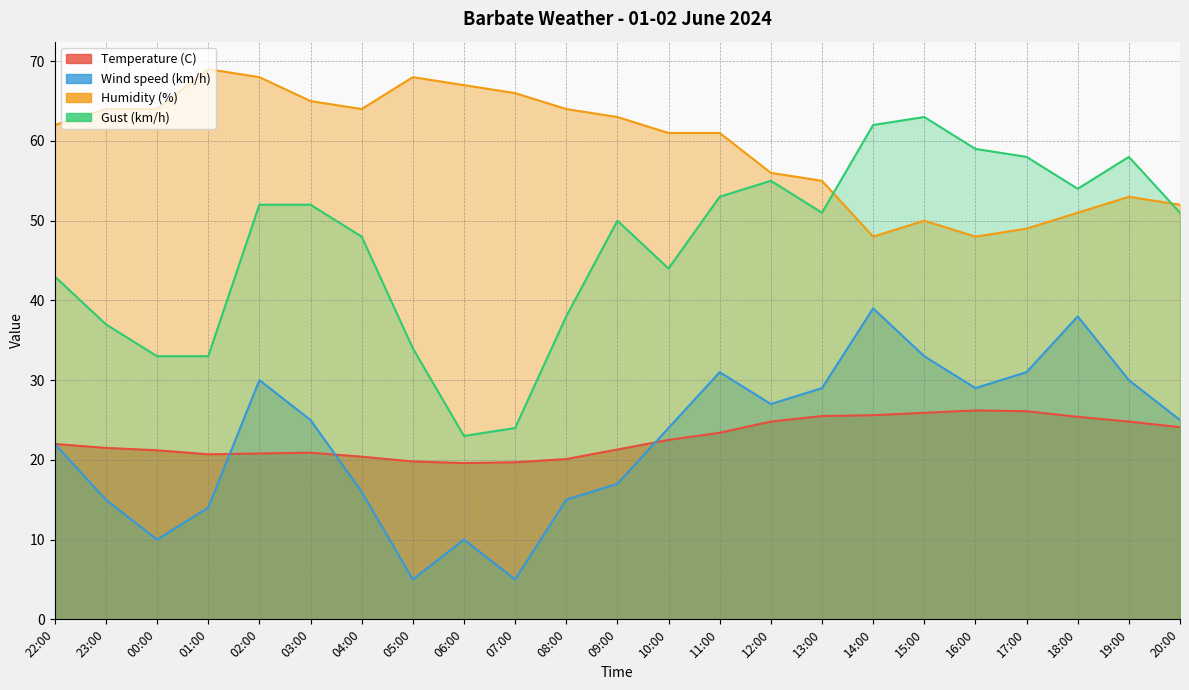

Reading right to left, what are all the values shown in this chart?

Temperature (C): 24.1	24.8	25.4	26.1	26.2	25.9	25.6	25.5	24.8	23.4	22.5	21.3	20.1	19.7	19.6	19.8	20.4	20.9	20.8	20.7	21.2	21.5	22.0
Wind speed (km/h): 25.0	30.0	38.0	31.0	29.0	33.0	39.0	29.0	27.0	31.0	24.0	17.0	15.0	5.0	10.0	5.0	16.0	25.0	30.0	14.0	10.0	15.0	22.0
Humidity (%): 52.0	53.0	51.0	49.0	48.0	50.0	48.0	55.0	56.0	61.0	61.0	63.0	64.0	66.0	67.0	68.0	64.0	65.0	68.0	69.0	64.0	64.0	62.0
Gust (km/h): 51.0	58.0	54.0	58.0	59.0	63.0	62.0	51.0	55.0	53.0	44.0	50.0	38.0	24.0	23.0	34.0	48.0	52.0	52.0	33.0	33.0	37.0	43.0